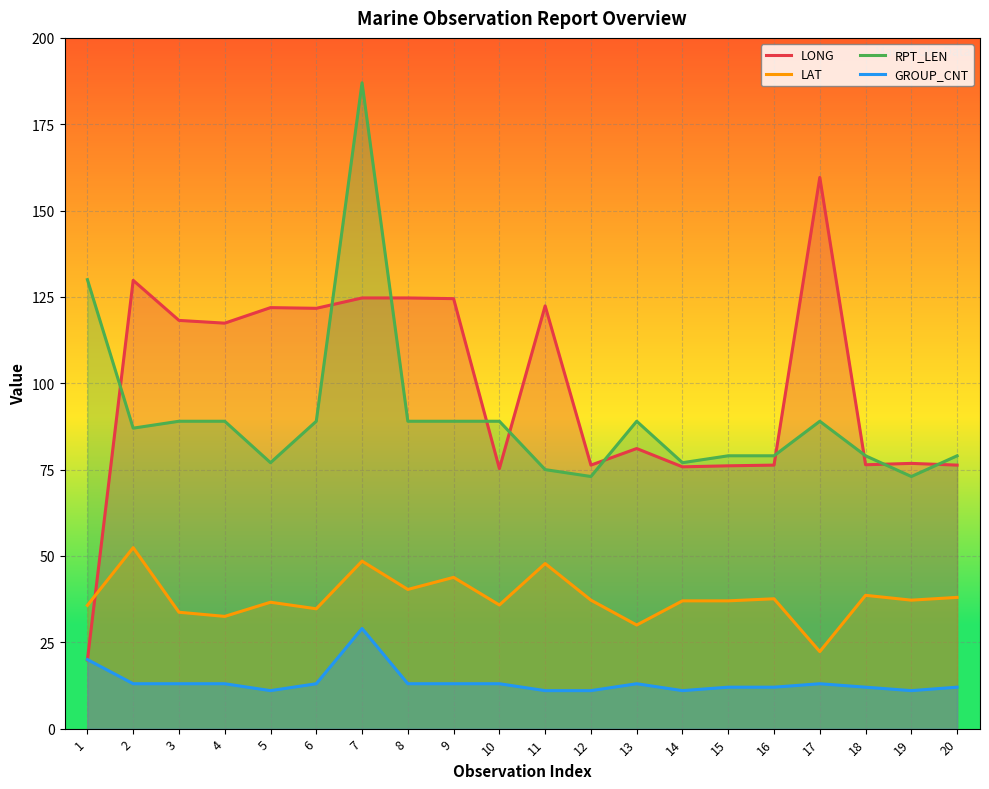

Reading left to right, transcribe all the data shown in this chart.

LONG: 1=19.9	2=129.8	3=118.2	4=117.4	5=121.9	6=121.7	7=124.7	8=124.7	9=124.5	10=75.3	11=122.4	12=76.3	13=81.1	14=75.8	15=76.1	16=76.3	17=159.6	18=76.4	19=76.8	20=76.3
LAT: 1=35.7	2=52.4	3=33.7	4=32.5	5=36.6	6=34.7	7=48.5	8=40.3	9=43.8	10=35.8	11=47.8	12=37.2	13=30.0	14=37.0	15=37.0	16=37.6	17=22.3	18=38.6	19=37.2	20=38.0
RPT_LEN: 1=130.0	2=87.0	3=89.0	4=89.0	5=77.0	6=89.0	7=187.0	8=89.0	9=89.0	10=89.0	11=75.0	12=73.0	13=89.0	14=77.0	15=79.0	16=79.0	17=89.0	18=79.0	19=73.0	20=79.0
GROUP_CNT: 1=20.0	2=13.0	3=13.0	4=13.0	5=11.0	6=13.0	7=29.0	8=13.0	9=13.0	10=13.0	11=11.0	12=11.0	13=13.0	14=11.0	15=12.0	16=12.0	17=13.0	18=12.0	19=11.0	20=12.0